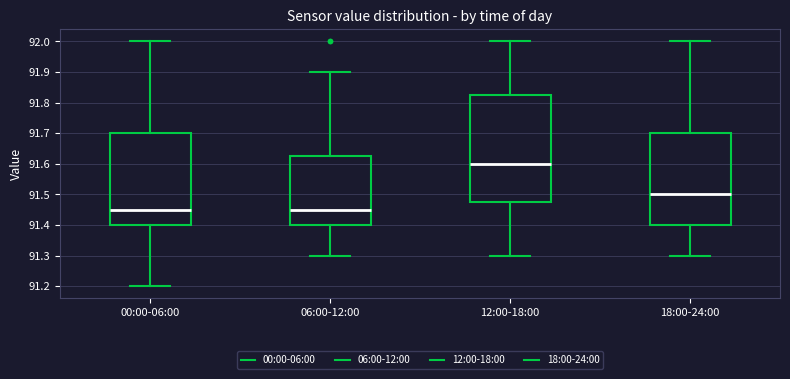

Reading left to right, transcribe this box plot: for each box, give where its median line is, the range the box spans, and where its two whiskers end, as read against the y-axis. The values are not printed on the chart, so give them approximately, as read against the axis.

00:00-06:00: median 91.45, box 91.40 to 91.70, whiskers 91.20 to 92.00
06:00-12:00: median 91.45, box 91.40 to 91.63, whiskers 91.30 to 91.90
12:00-18:00: median 91.60, box 91.48 to 91.83, whiskers 91.30 to 92.00
18:00-24:00: median 91.50, box 91.40 to 91.70, whiskers 91.30 to 92.00